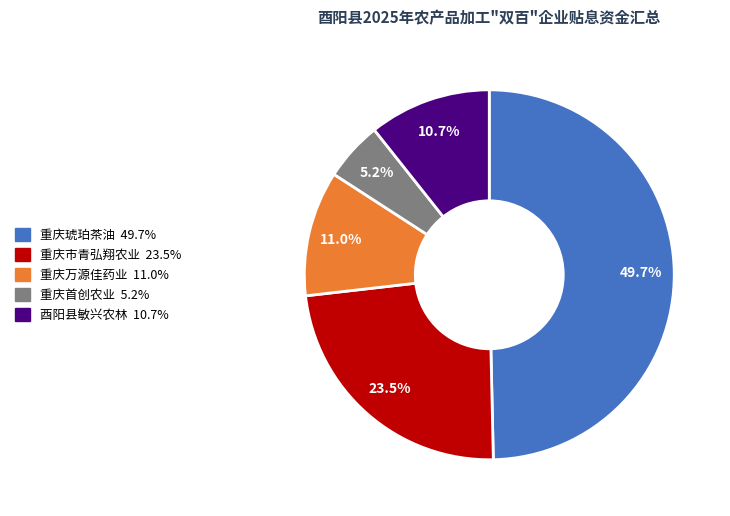

How many segments does this pie chart have?

5